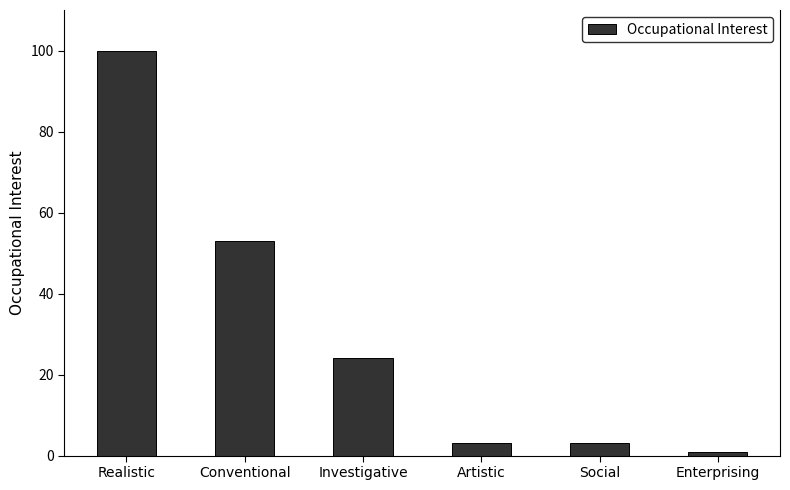

What is the average value?

31